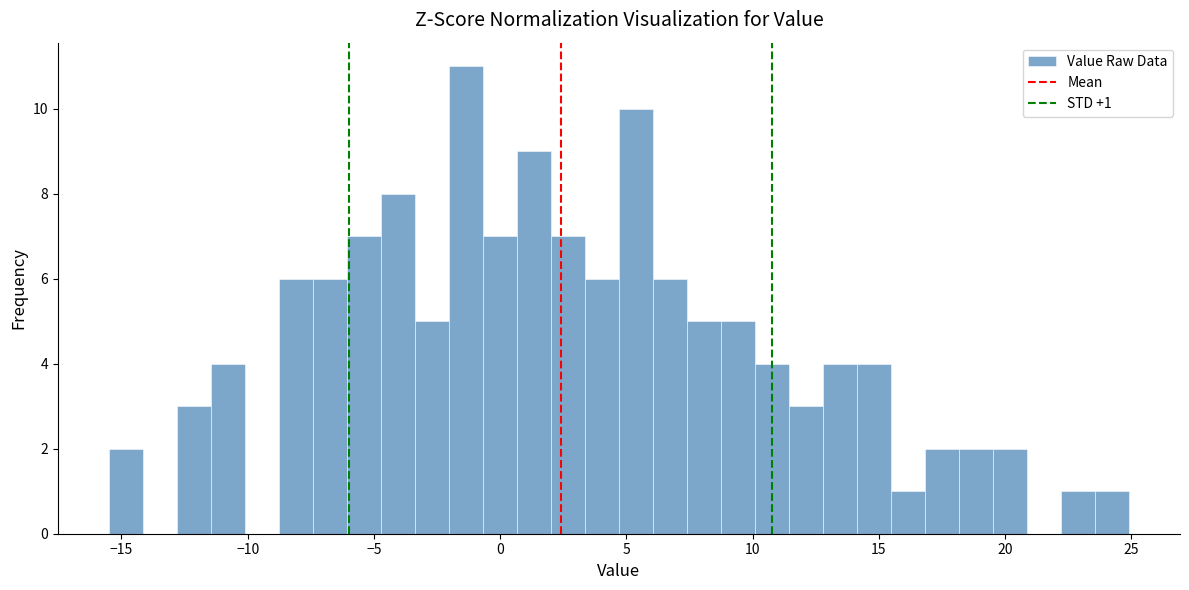

Around what value on the x-axis is the tallest bar? Give the approximate position of its centre, as read against the axis.

-1.5